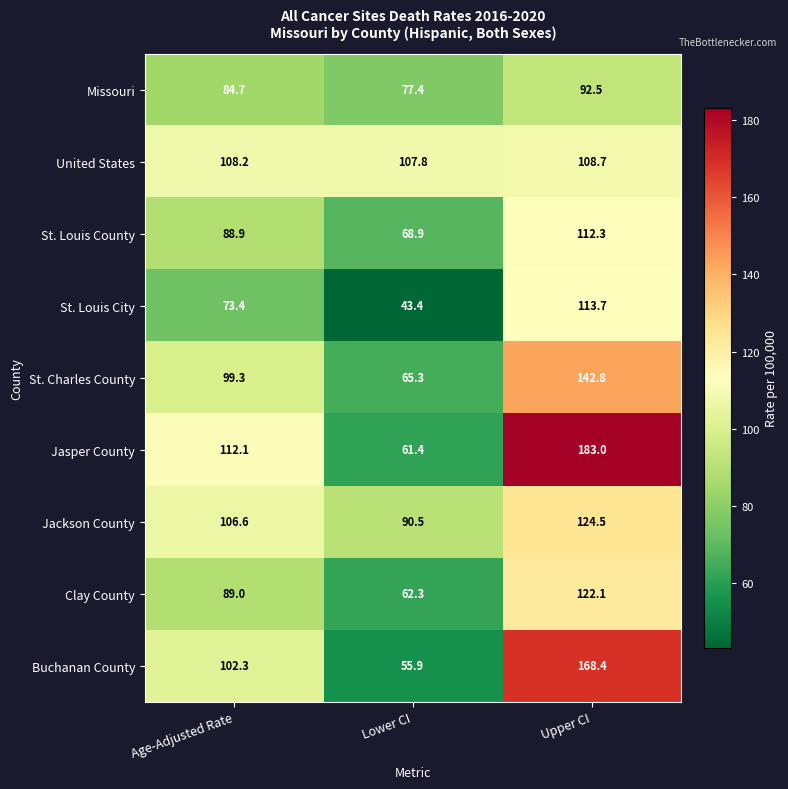

Is it true that St. Louis County equals 68.9 at Lower CI?

True